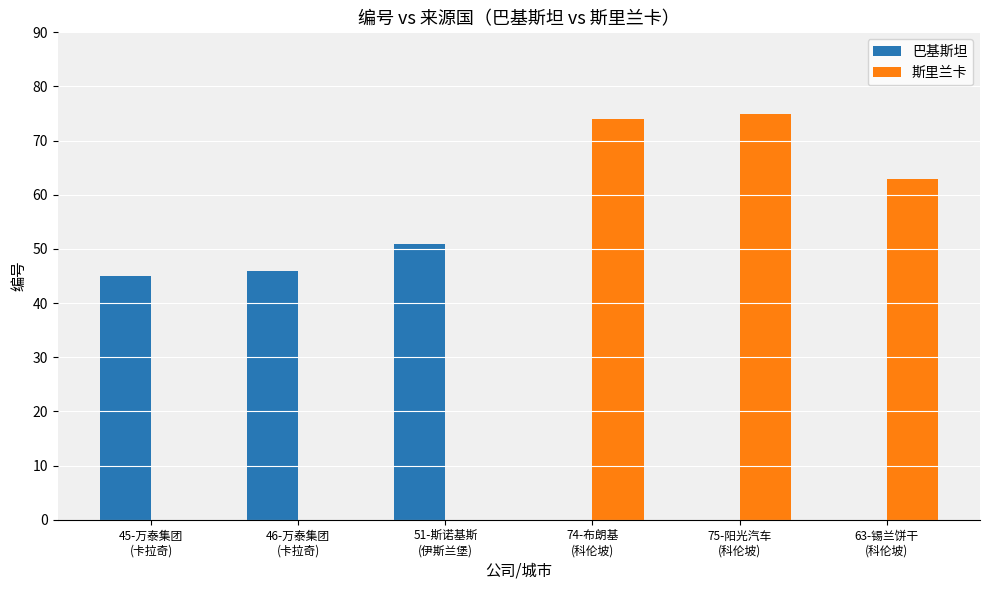

Which series has the largest total across all categories?

斯里兰卡